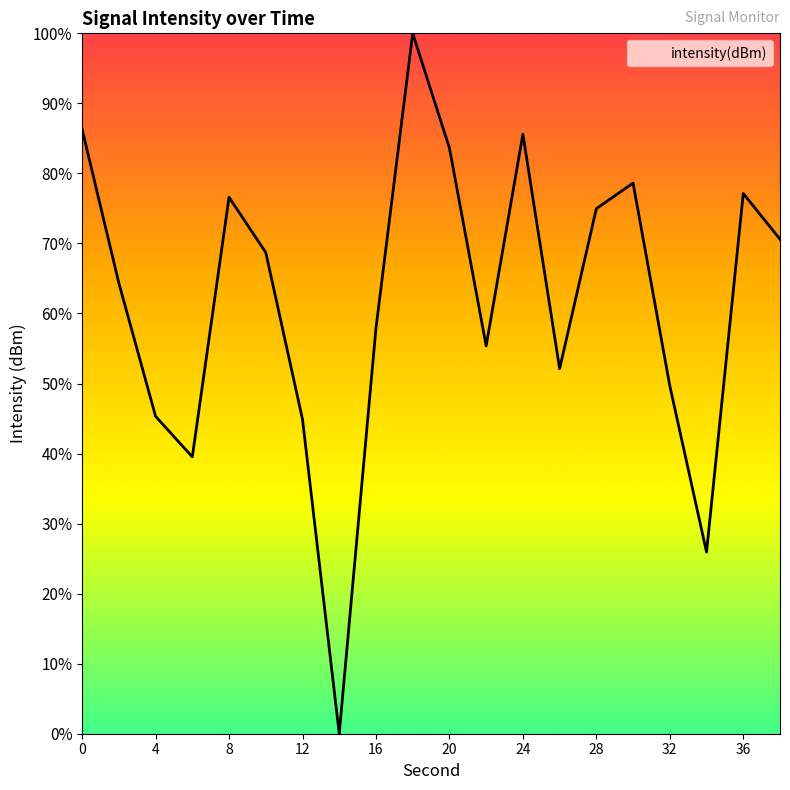

What is the difference between the maximum and minimum values?

100.0